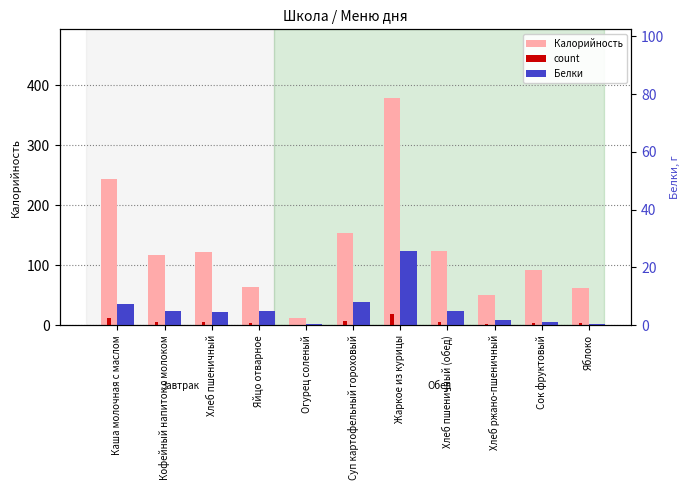

How many values in the Белки series exceed 4?

7